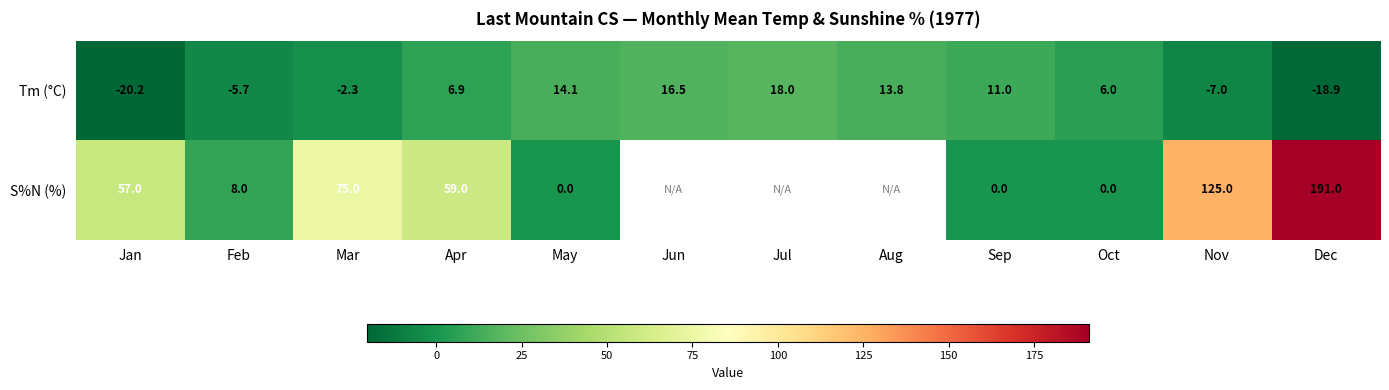

What is the sum of the Tm (°C) values at Dec and Jul?

-0.9